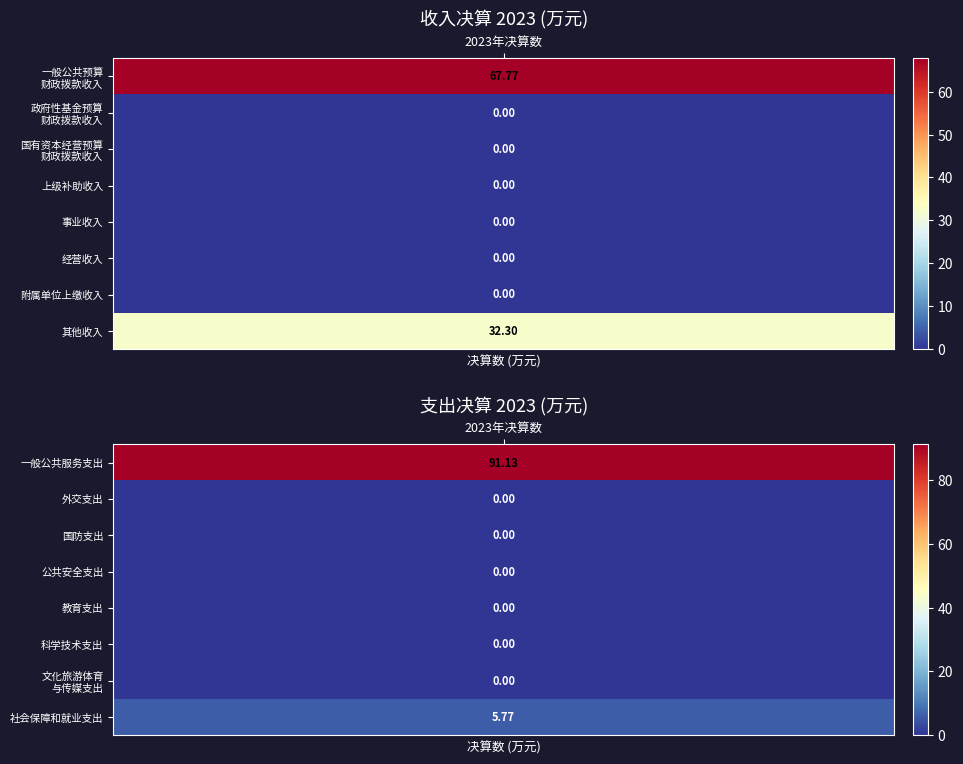

Is the value of 支出 at 3 greater than the value of 一般公共预算财政拨款收入 at 4?

No